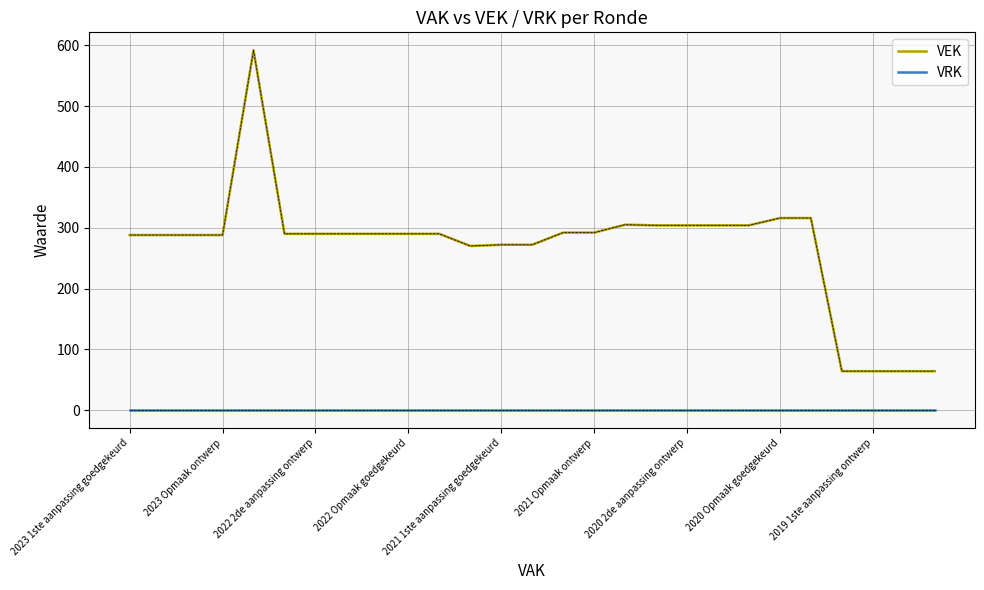

True or false: VRK and VEK cross at least once.

False